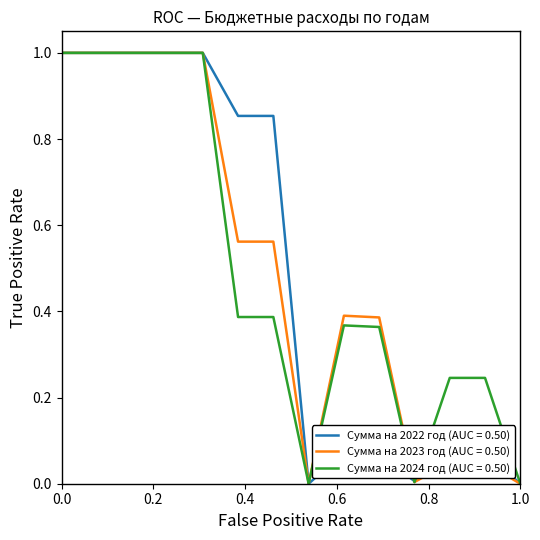

What are all the series names shown in the legend?

Сумма на 2022 год (AUC = 0.50), Сумма на 2023 год (AUC = 0.50), Сумма на 2024 год (AUC = 0.50)